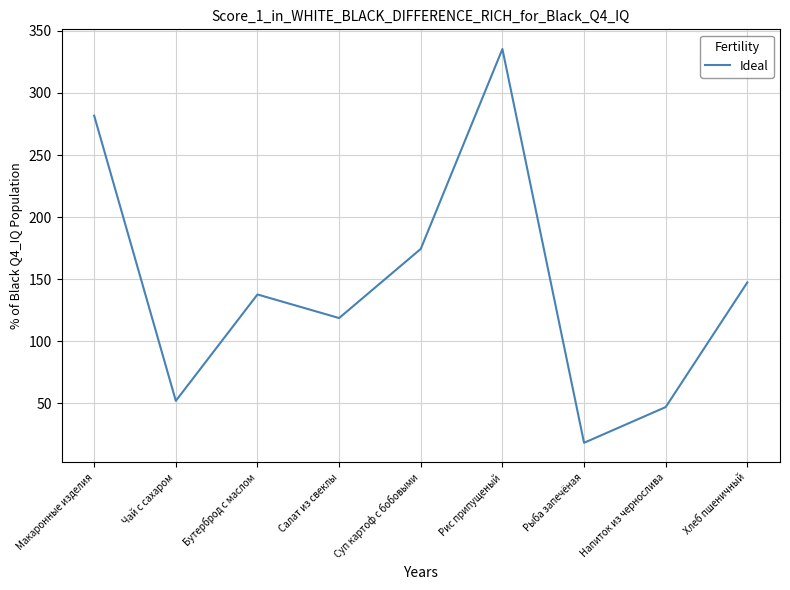

What is the difference between the values at Макаронные изделия and Бутерброд с маслом?

144.0